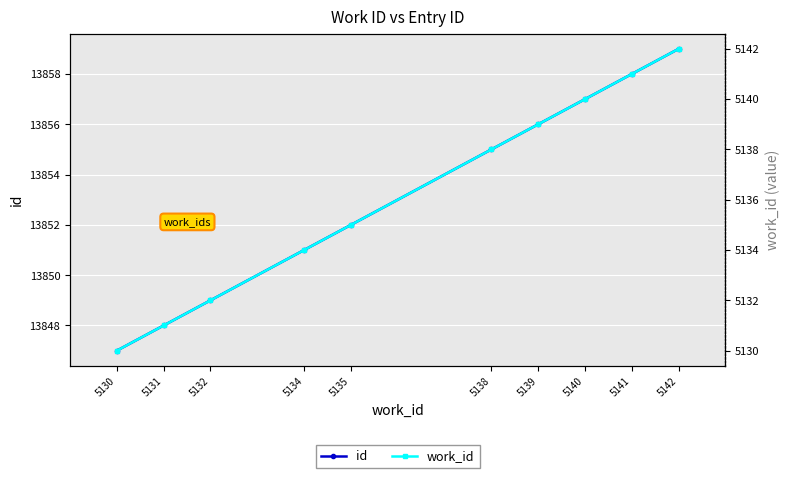

Rank the series by their maximum value, from highest to lowest.

id, work_id